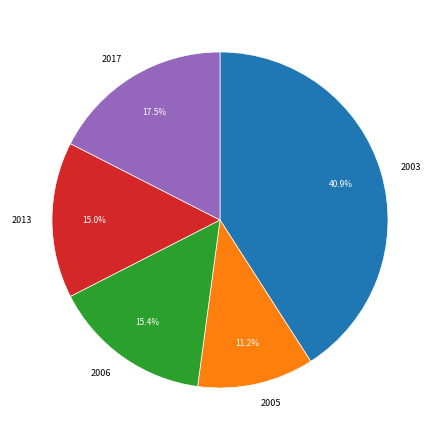

Is 2017 the majority of the pie?

No